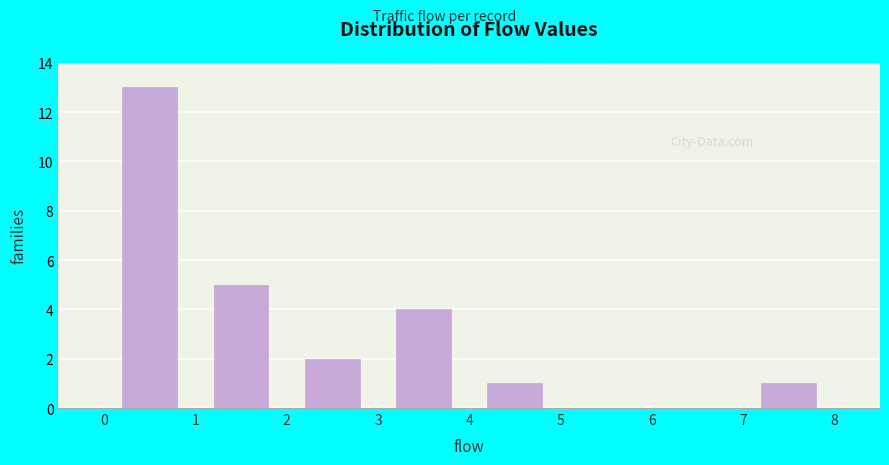

Reading left to right, list every bar in this chart as the range it spans on the x-axis followed by its height. The values are not printed on the chart, so give them approximately, as read against the axis.

0 to 1: 13
1 to 2: 5
2 to 3: 2
3 to 4: 4
4 to 5: 1
5 to 6: 0
6 to 7: 0
7 to 8: 1